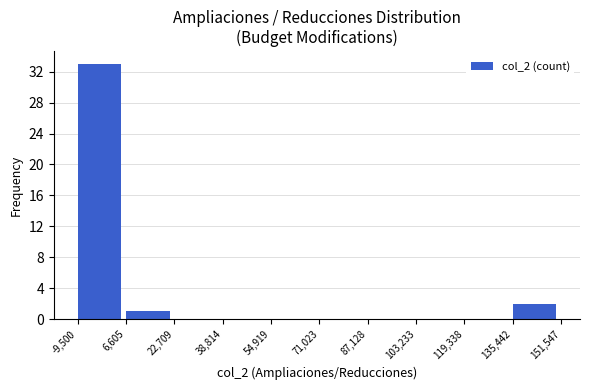

Which range on the x-axis has the tallest bar?

-9,500 to 6,605